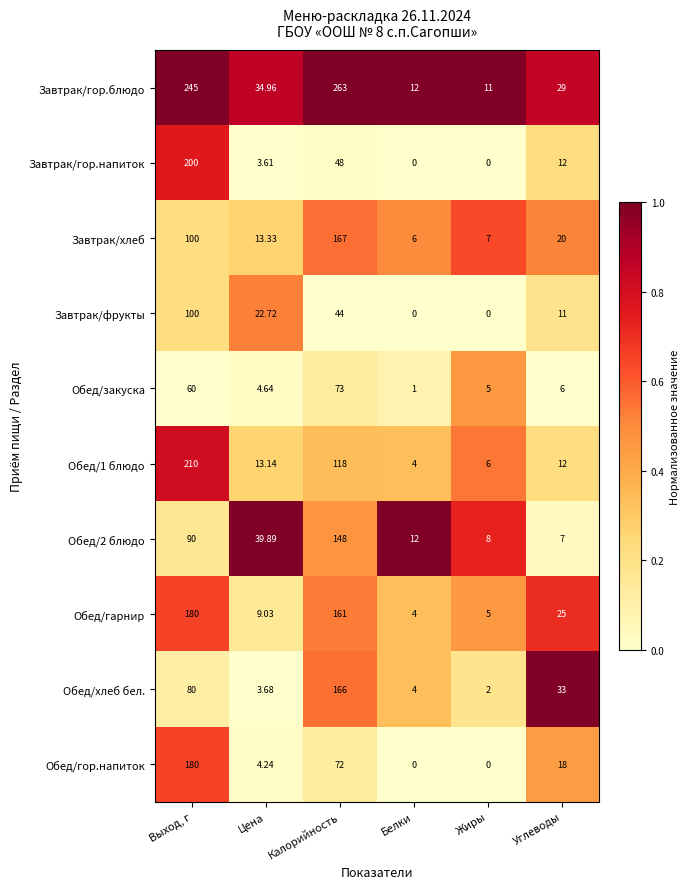

At which category does the chart reach its peak across all series?

Калорийность